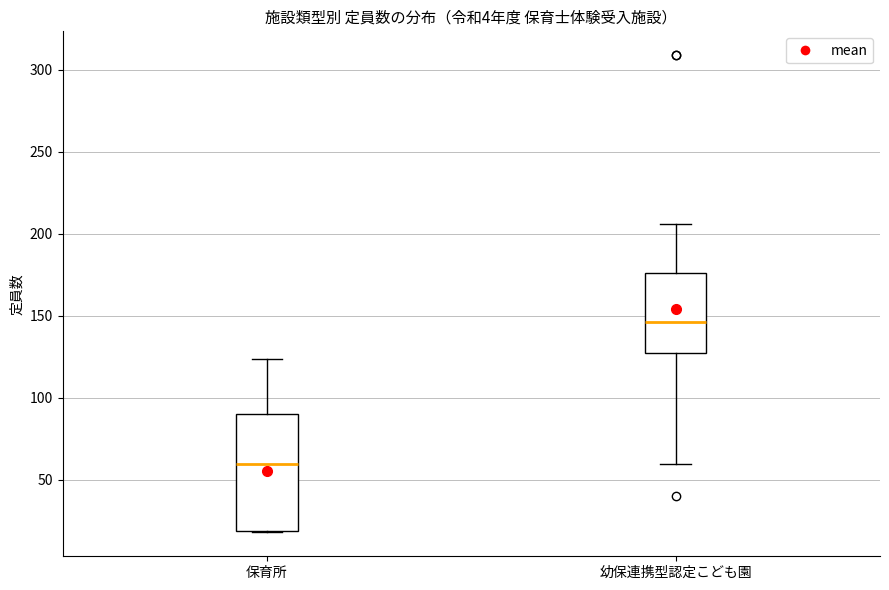

Reading left to right, read every box against the y-axis: the position of its median line, the range the box covers, and the ends of its whiskers. The values are not printed on the chart, so give them approximately, as read against the axis.

保育所: median 60, box 20 to 90, whiskers 20 to 125
幼保連携型認定こども園: median 145, box 130 to 175, whiskers 60 to 205